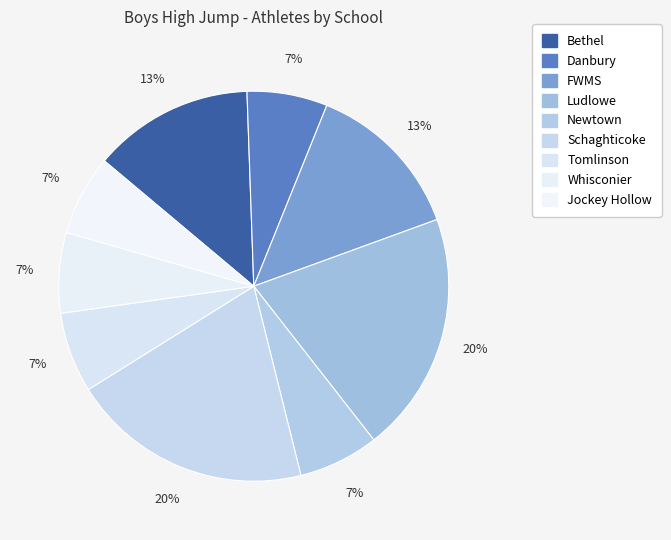

Count the number of slices in the pie.

9